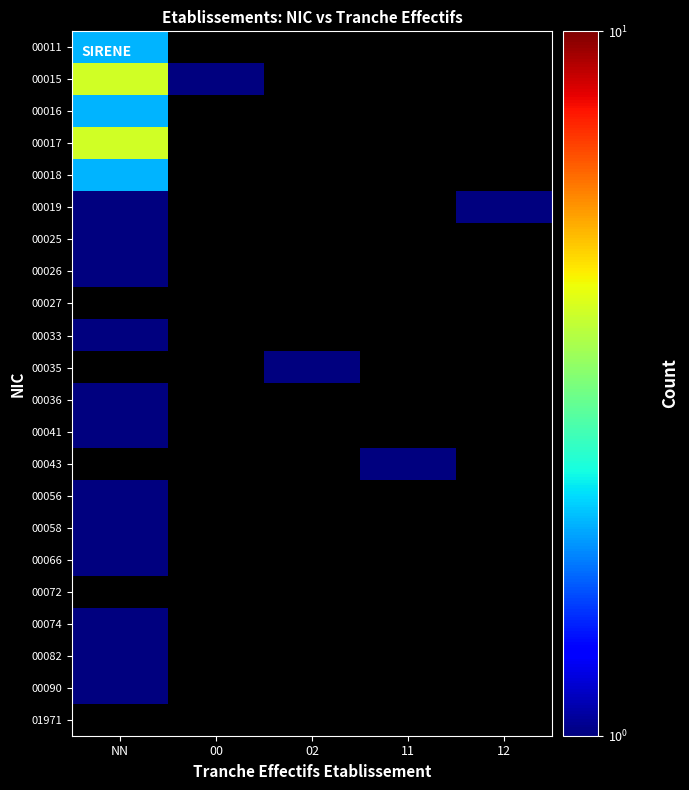

What is the highest value of the 00025 series?

1.0